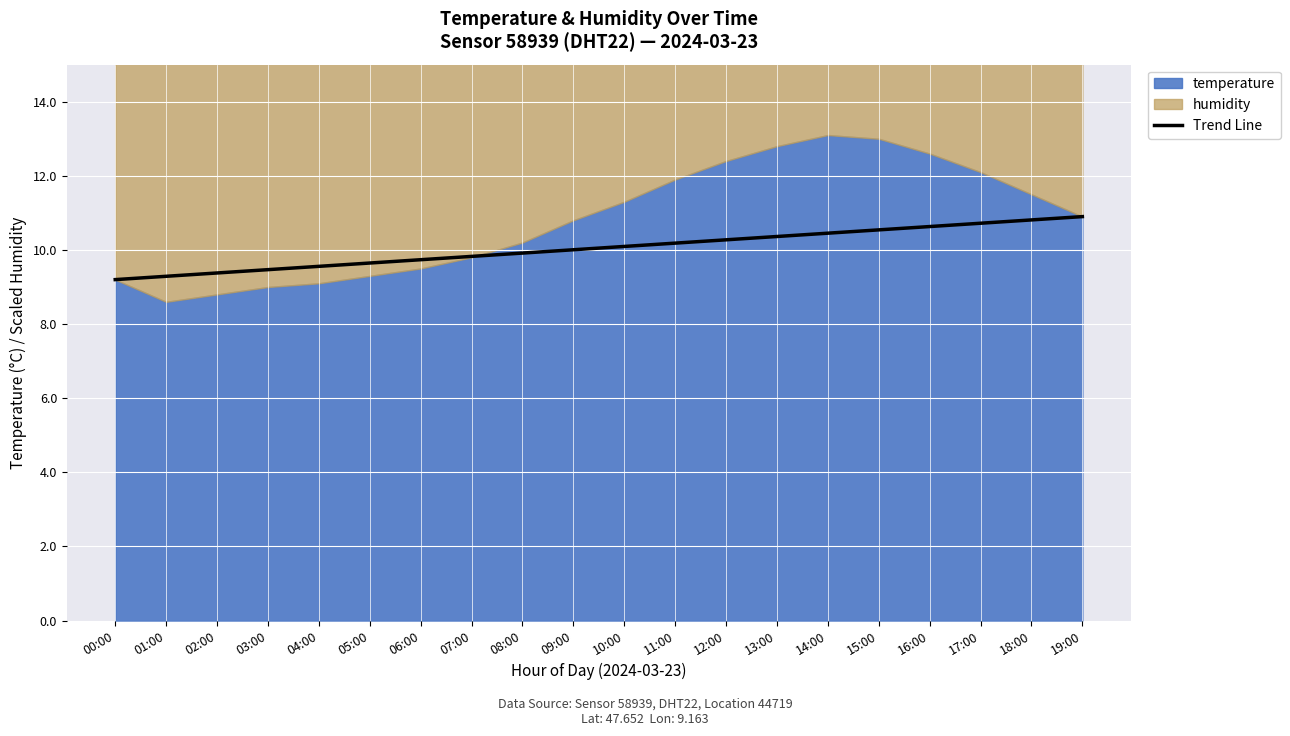

The Trend Line series shows 4.4 at 09:00. True or false?

False